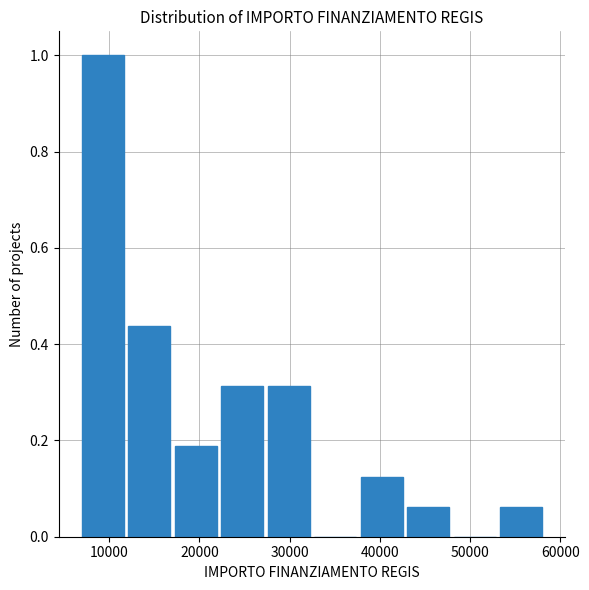

Reading left to right, transcribe this chart: for each bar, give the range it covers on the x-axis and its height. Neither the bar edges nor the heights are printed on the chart, so give them approximately, as read against the axes.

7000 to 12000: 1.00
12000 to 17000: 0.44
17000 to 22000: 0.18
22000 to 27000: 0.32
27000 to 32000: 0.32
32000 to 38000: 0
38000 to 43000: 0.12
43000 to 48000: 0.06
48000 to 53000: 0
53000 to 58000: 0.06